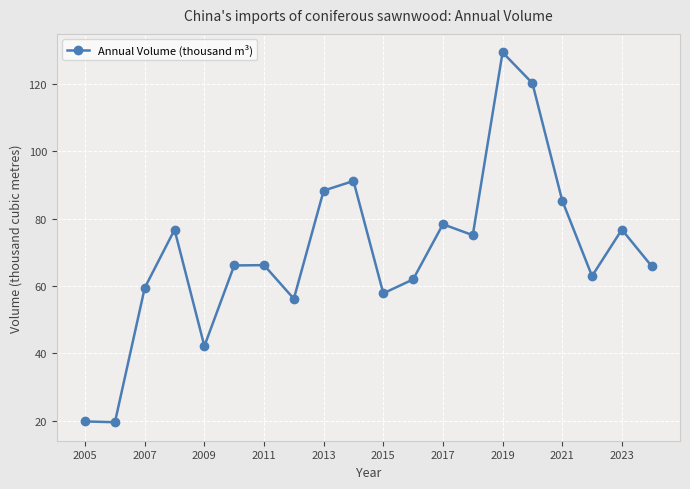

How many interior local peaks (higher than both neighbors) does the data have?

6